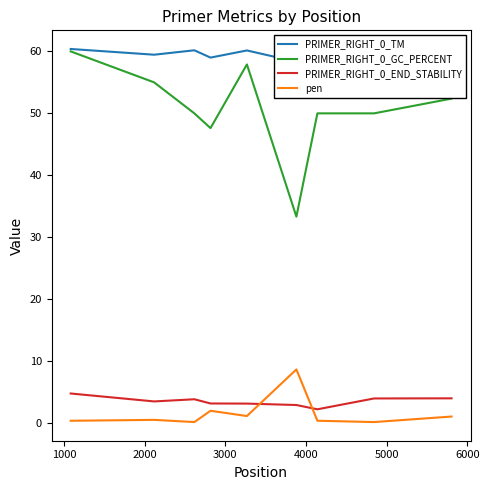

What is the minimum value for PRIMER_RIGHT_0_END_STABILITY?

2.2